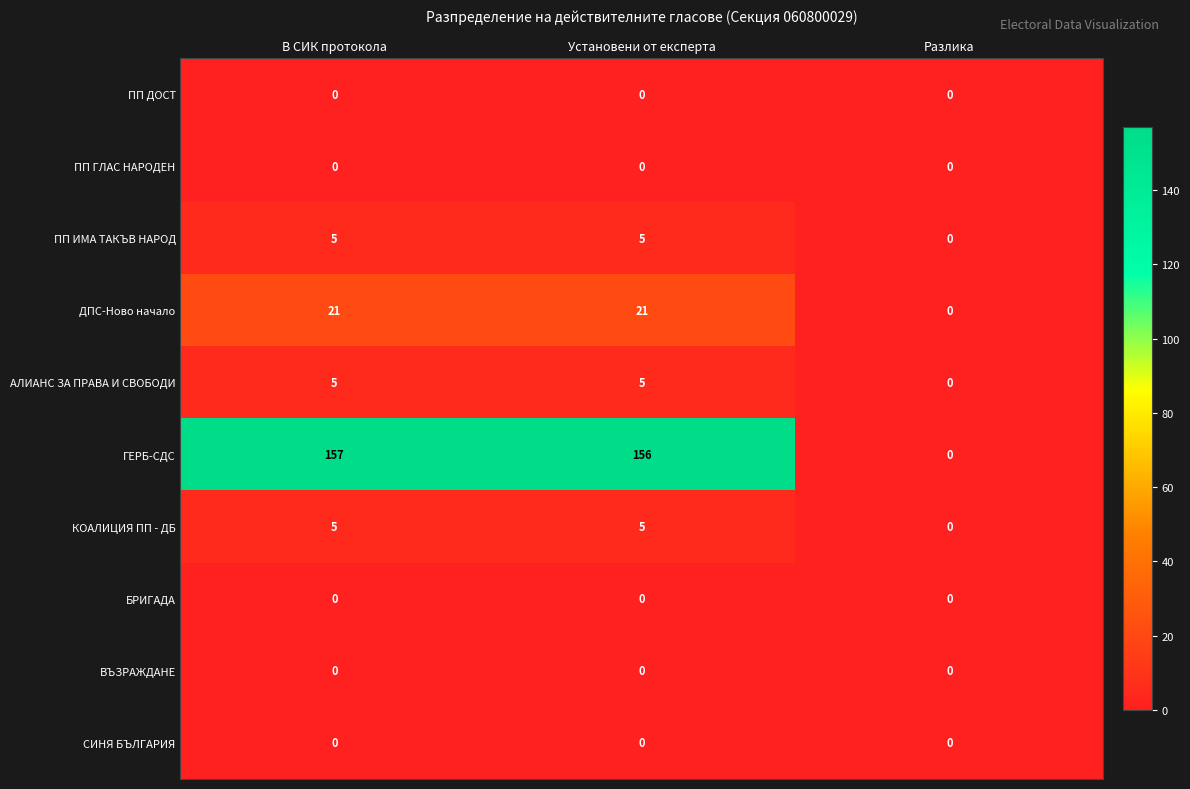

What is the spread (max minus min) of values at Установени от експерта?

156